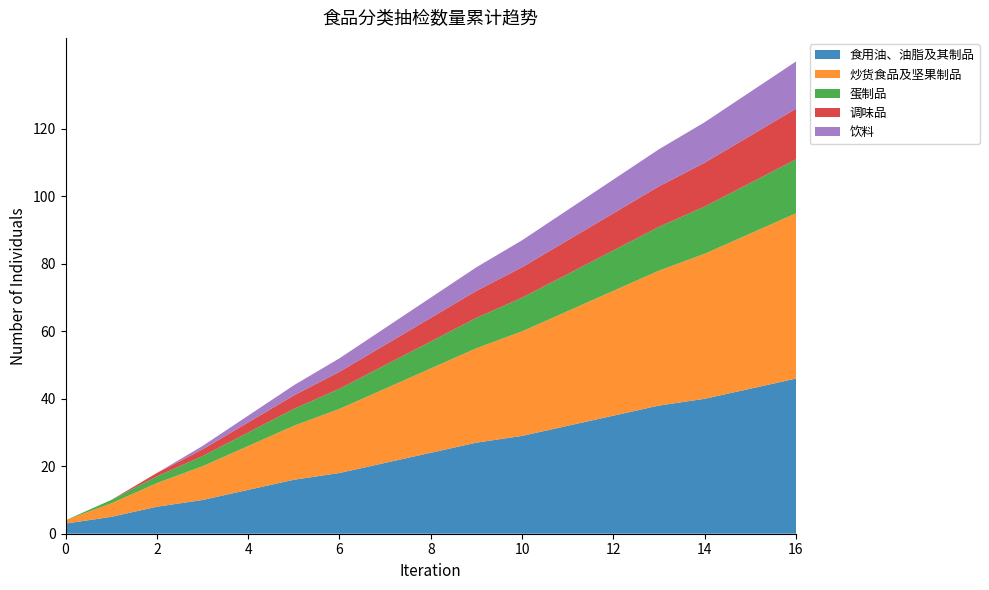

What is the lowest value of the 食用油、油脂及其制品 series?

3